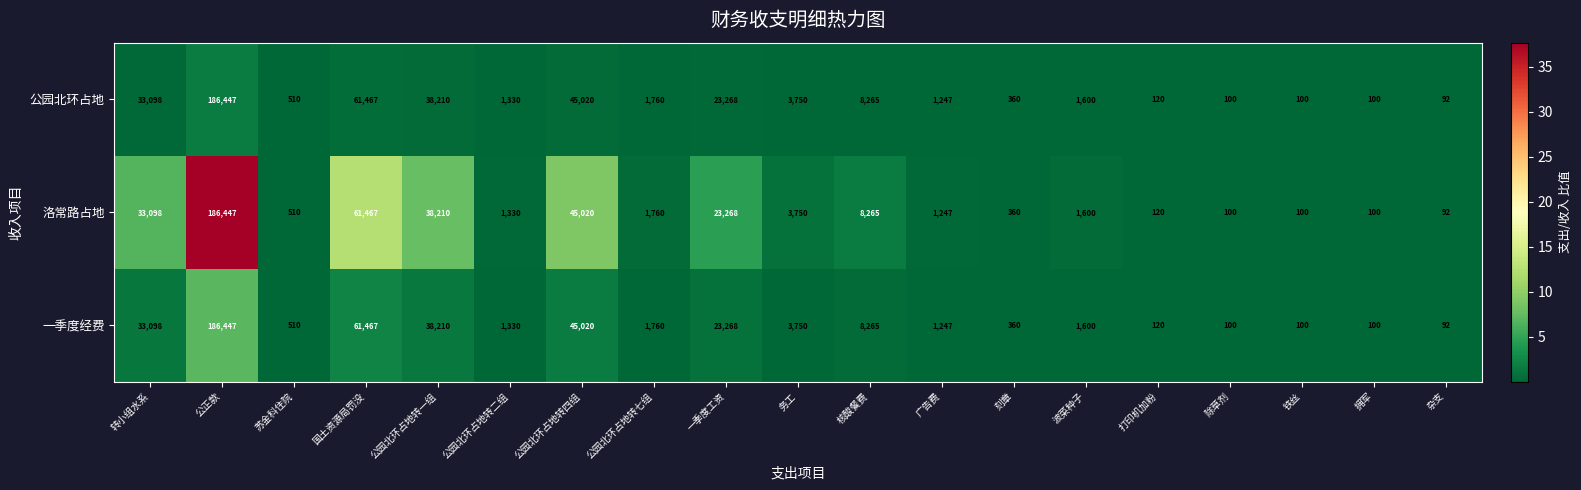

What is the difference between the maximum and minimum values in the 一季度经费 series?

186355